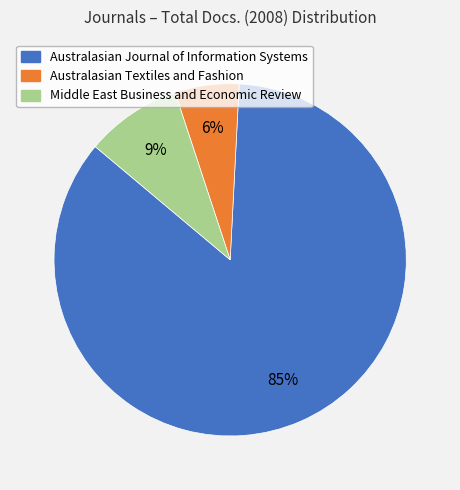

Does Australasian Journal of Information Systems represent more than half of the total?

Yes